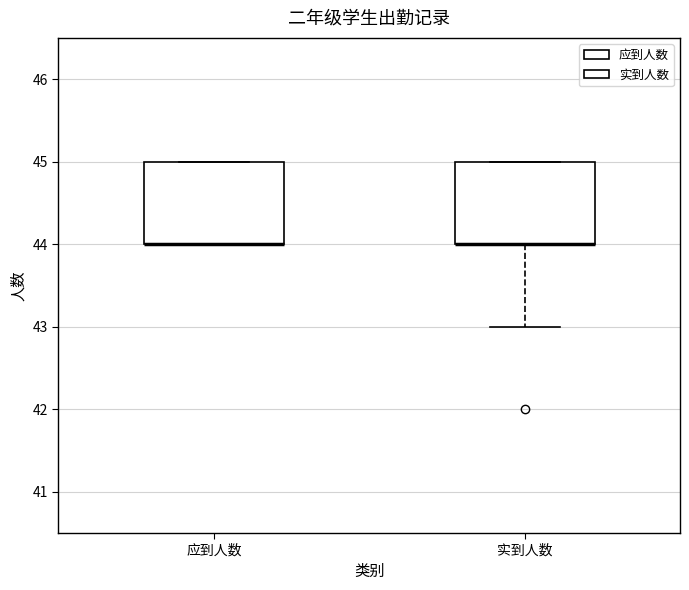

Where does the lower whisker of the box for 实到人数 end on the y-axis? The values are not printed on the chart, so give them approximately, as read against the axis.

43